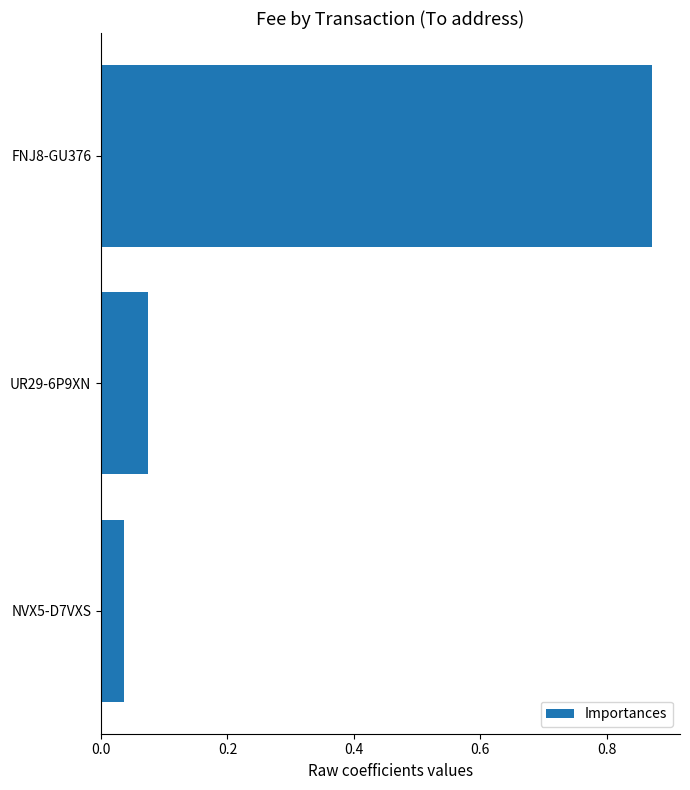

What is the change in value from FNJ8-GU376 to UR29-6P9XN?

-0.8